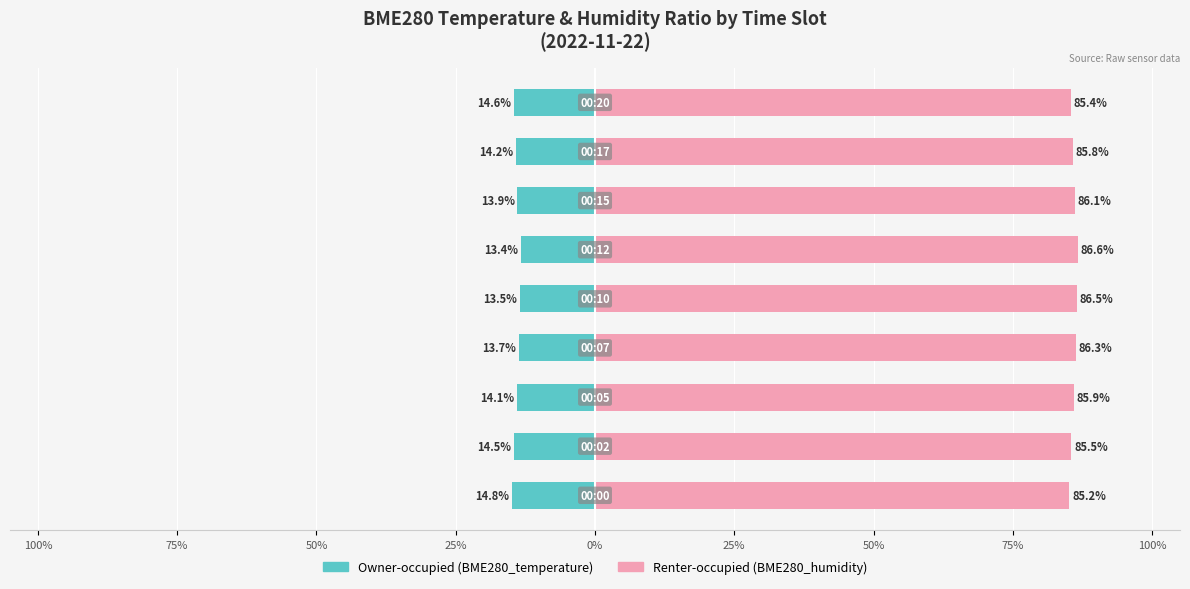

Rank the series by their maximum value, from lowest to highest.

Owner-occupied (BME280_temperature), Renter-occupied (BME280_humidity)